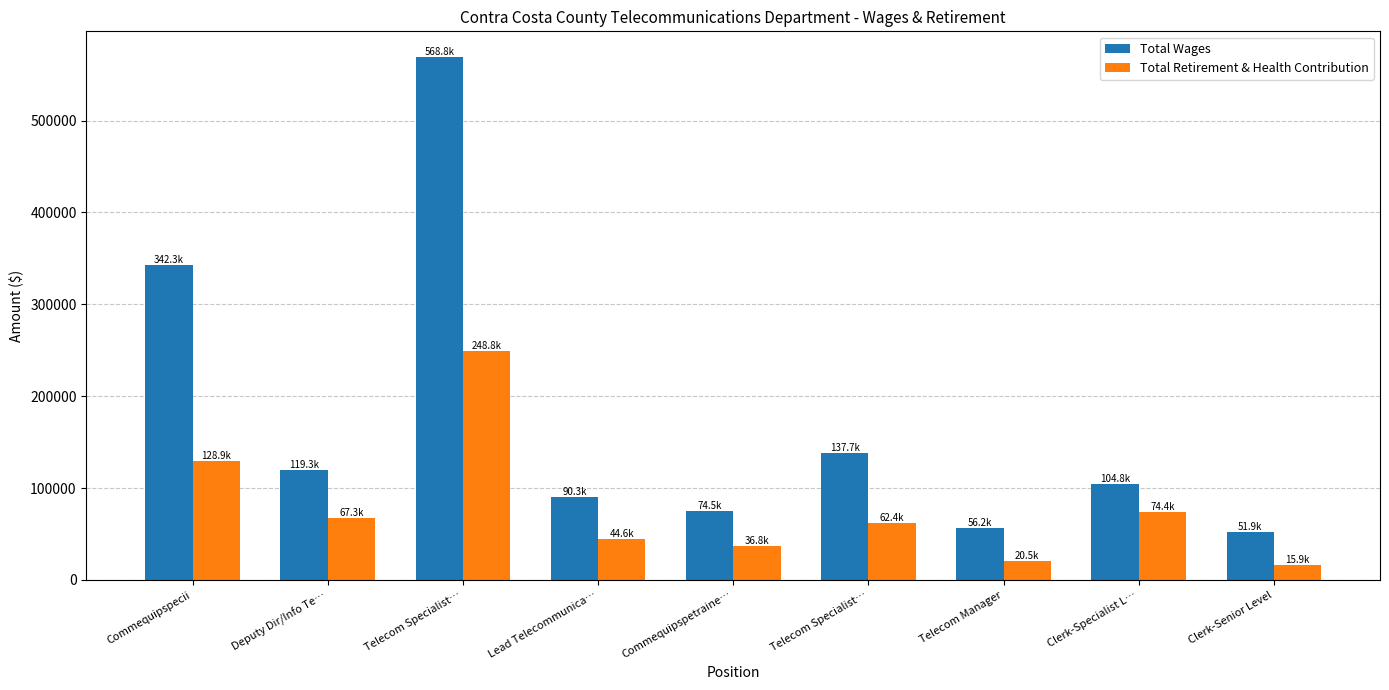

How many distinct data groups are displayed?

2